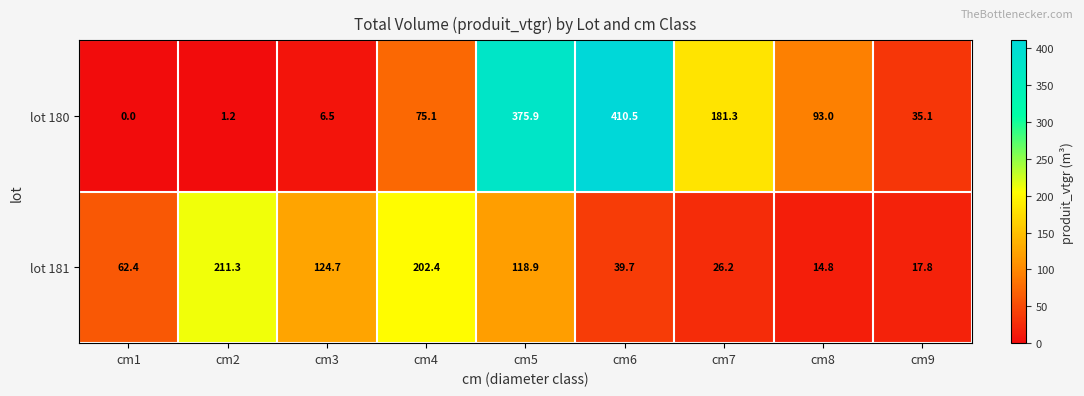

What is the maximum value for lot 180?

410.5